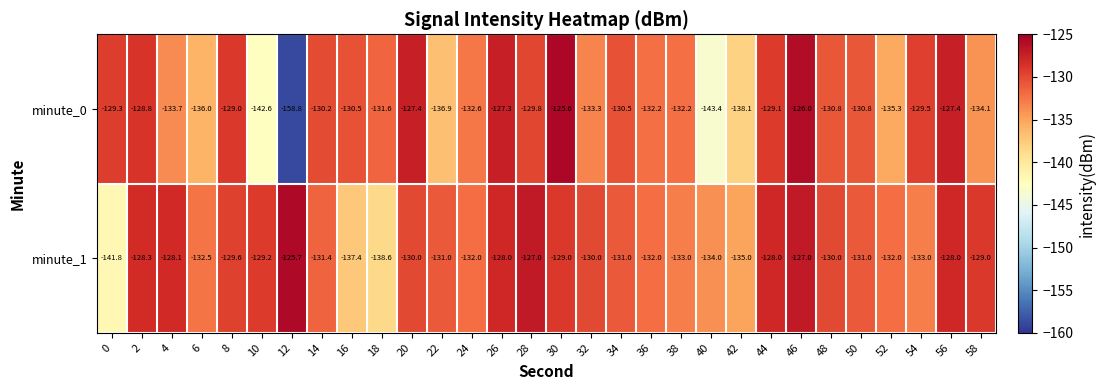

At which category is the sum across all series the highest?

46